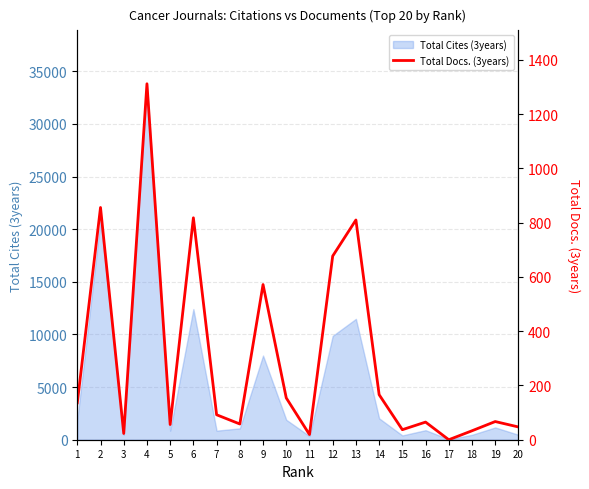

Read the value at 9, to the nearest 100.

600